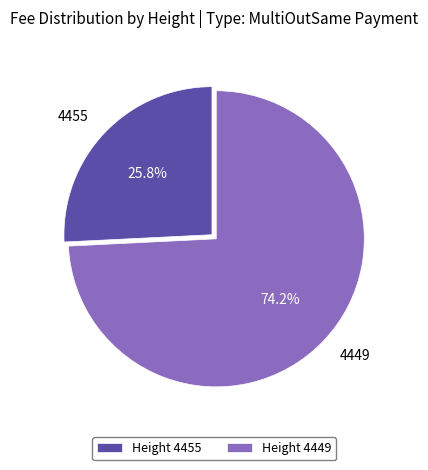

To the nearest percent, what percentage of the pie is 4455?

26%